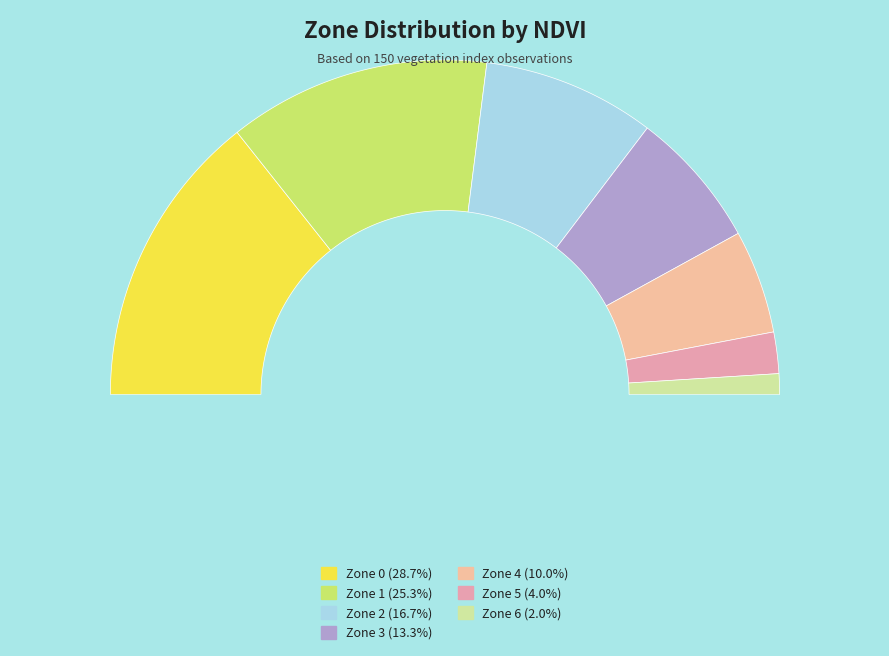

To the nearest percent, what is the average slice percentage?

14%